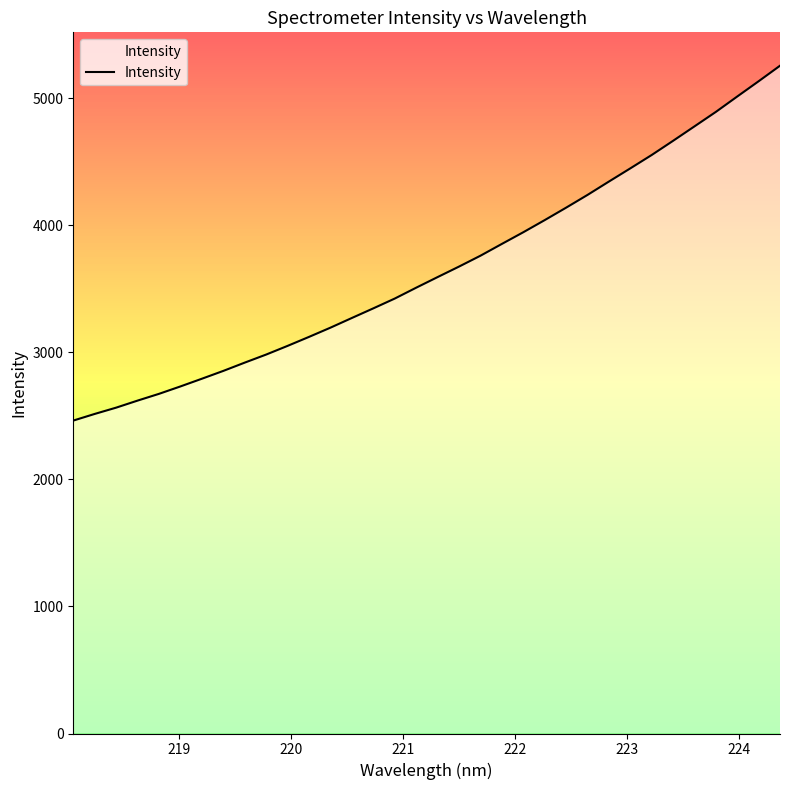

What is the greatest value displayed?

5257.5